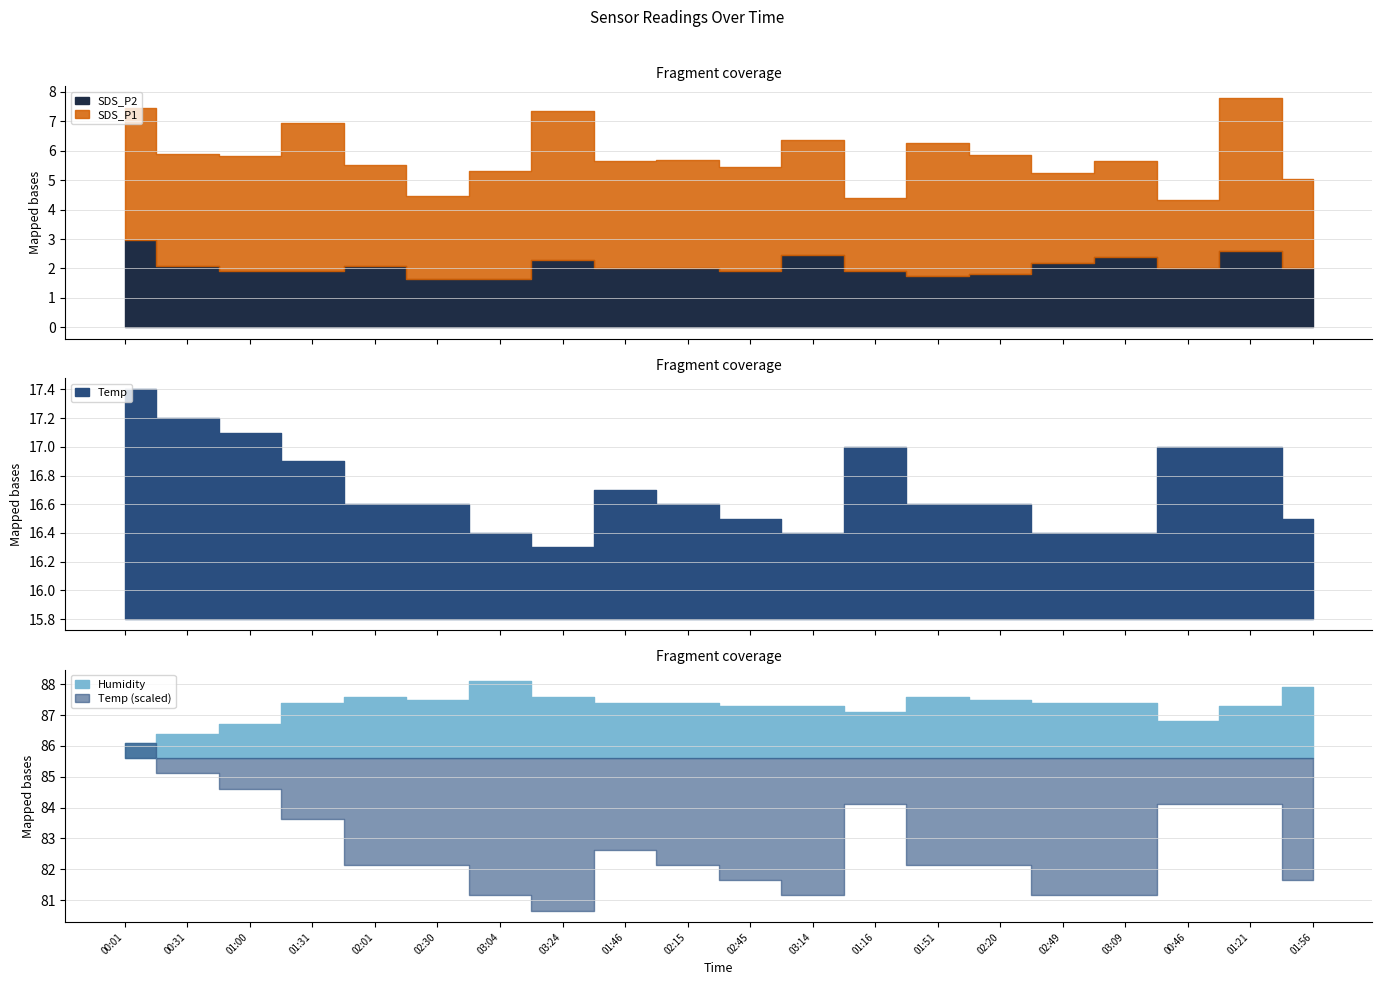

True or false: Humidity and SDS_P2 intersect in this chart.

False